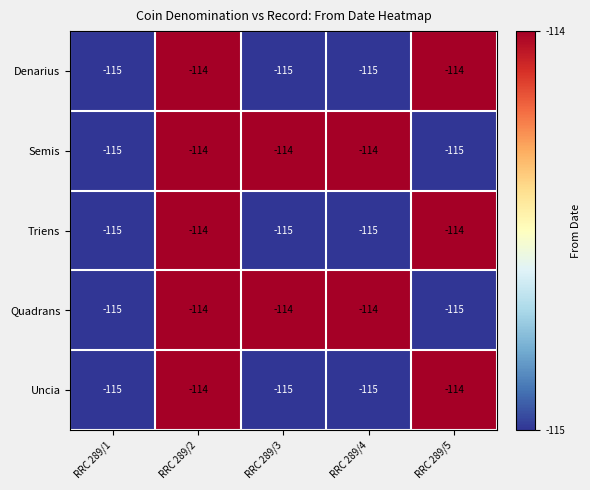

What is the maximum value for Triens?

-114